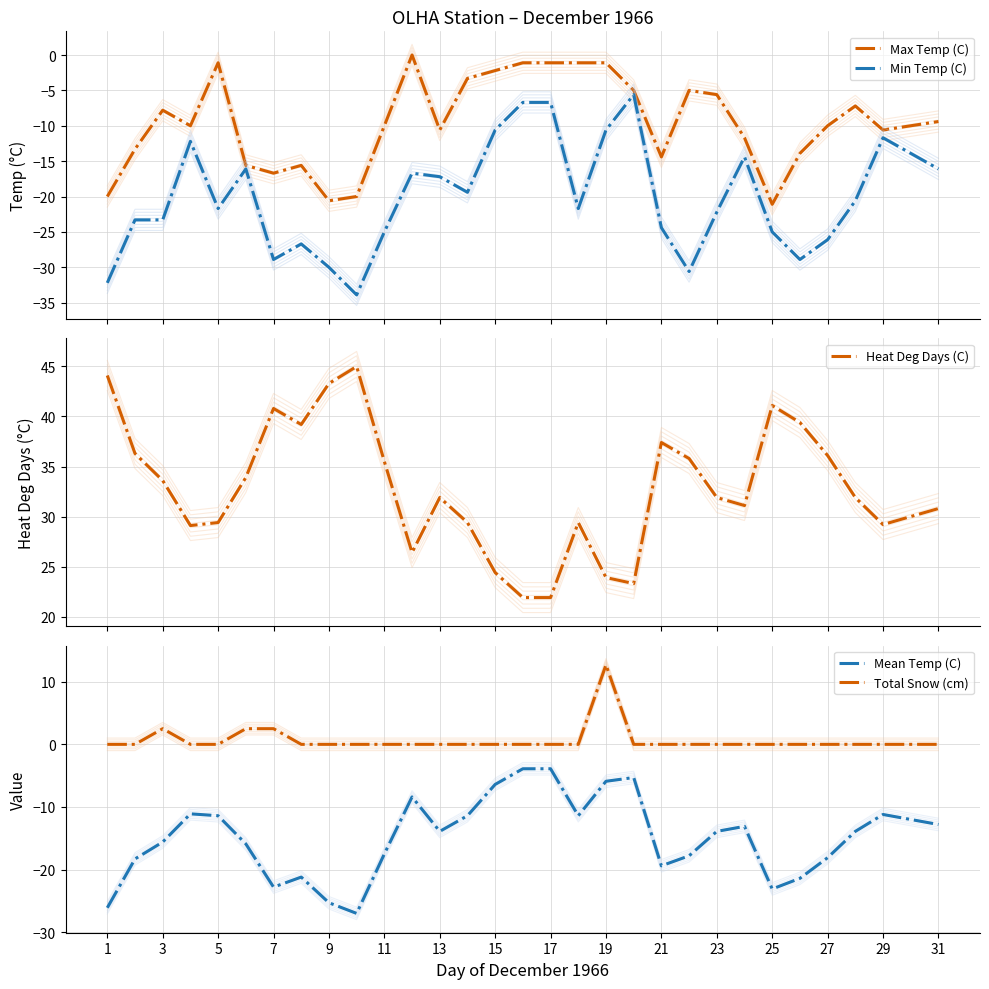

What is the maximum value for Min Temp (C)?

-5.6